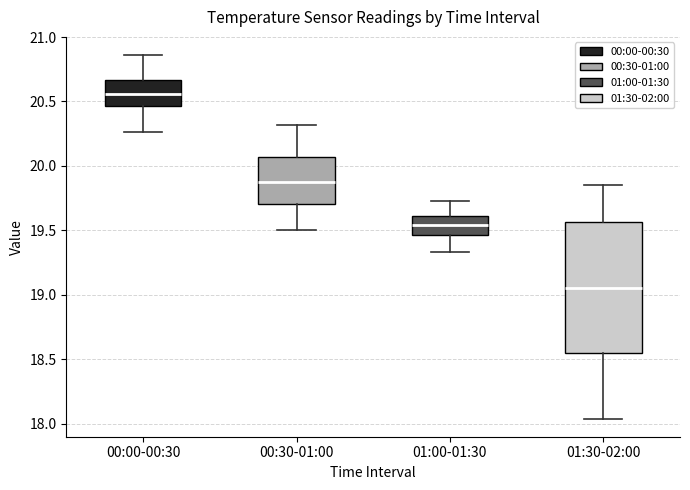

Reading left to right, transcribe this box plot: for each box, give where its median line is, the range the box spans, and where its two whiskers end, as read against the y-axis. The values are not printed on the chart, so give them approximately, as read against the axis.

00:00-00:30: median 20.55, box 20.45 to 20.65, whiskers 20.25 to 20.85
00:30-01:00: median 19.90, box 19.70 to 20.05, whiskers 19.50 to 20.30
01:00-01:30: median 19.55, box 19.45 to 19.60, whiskers 19.35 to 19.75
01:30-02:00: median 19.05, box 18.55 to 19.55, whiskers 18.05 to 19.85